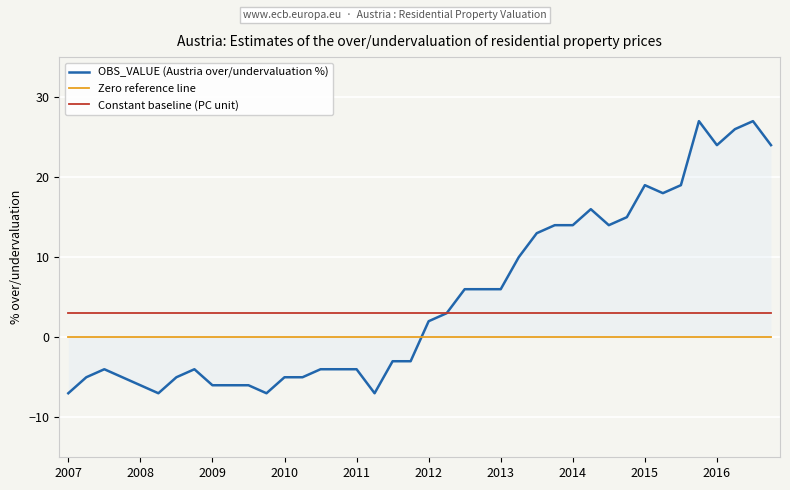

Read the OBS_VALUE (Austria over/undervaluation %) value at 30, to the nearest 5.

15